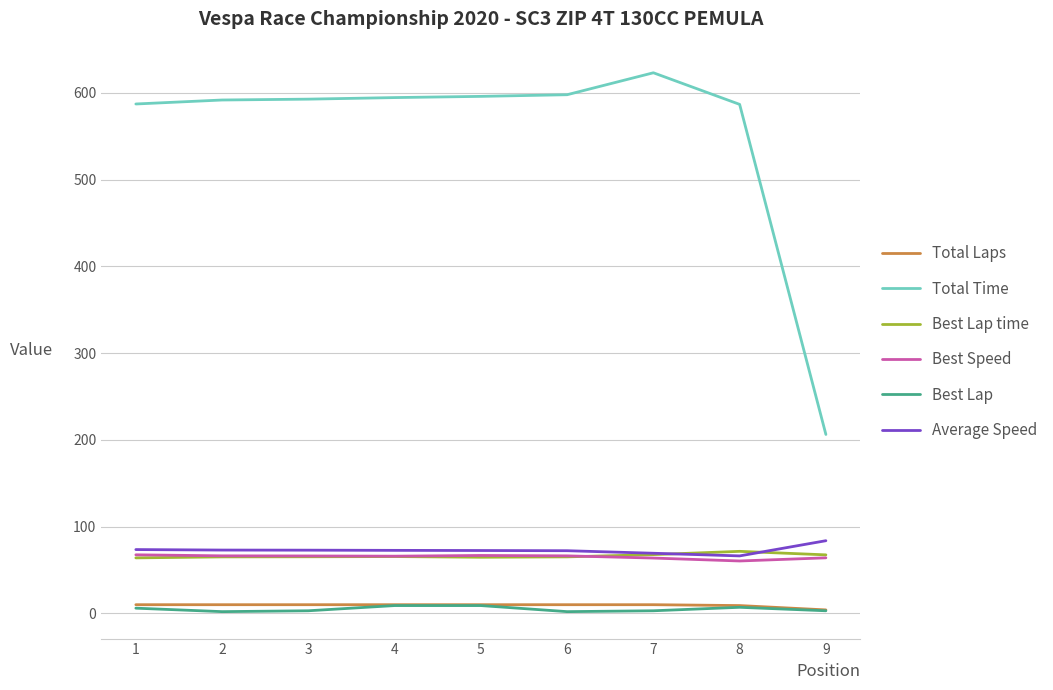

Which series has the largest total across all categories?

Total Time